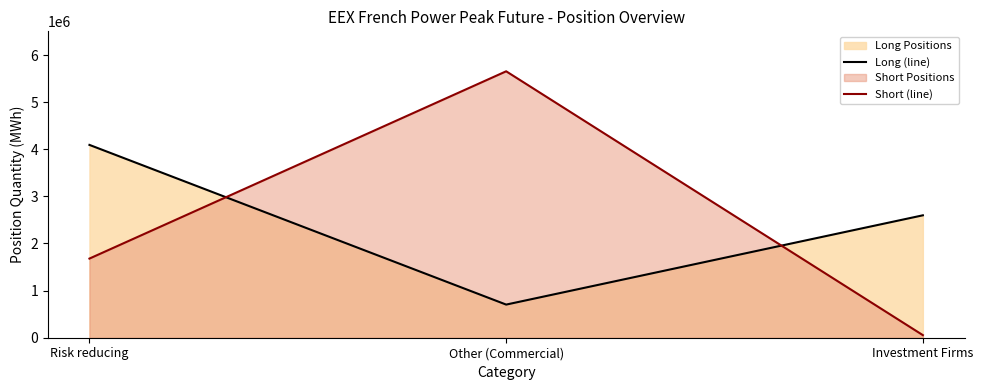

Rank the series at Other (Commercial) from lowest to highest value.

Long (line), Short (line)